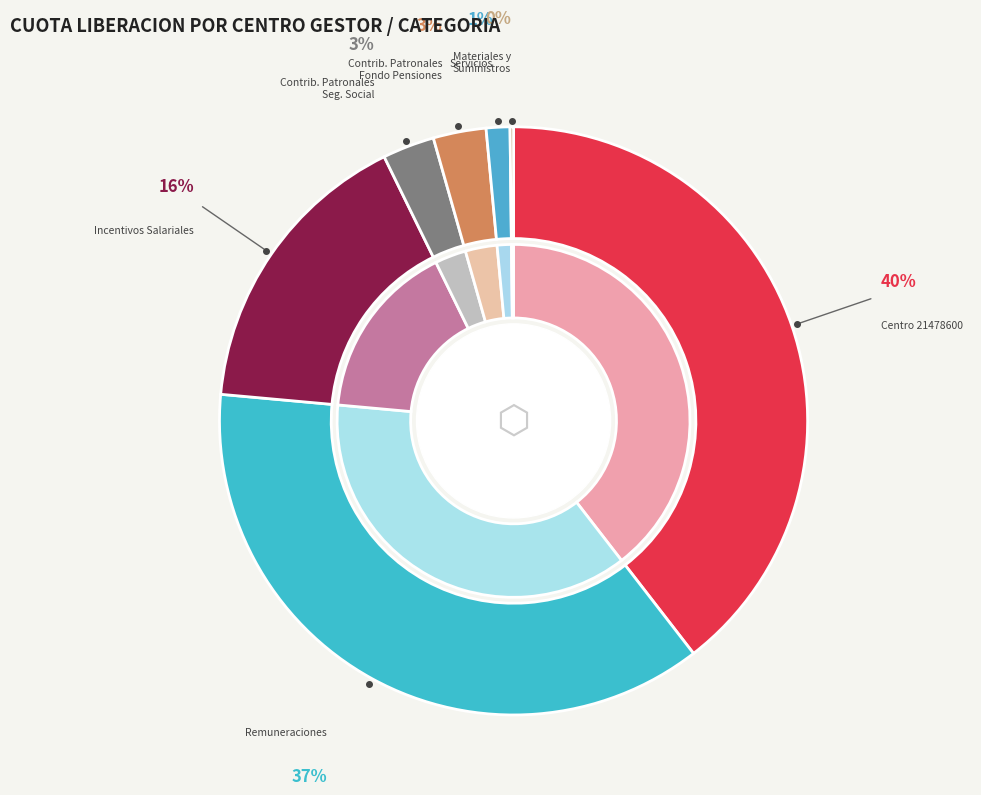

How much of the chart is everything except E-0 REMUNERACIONES?

63.1%